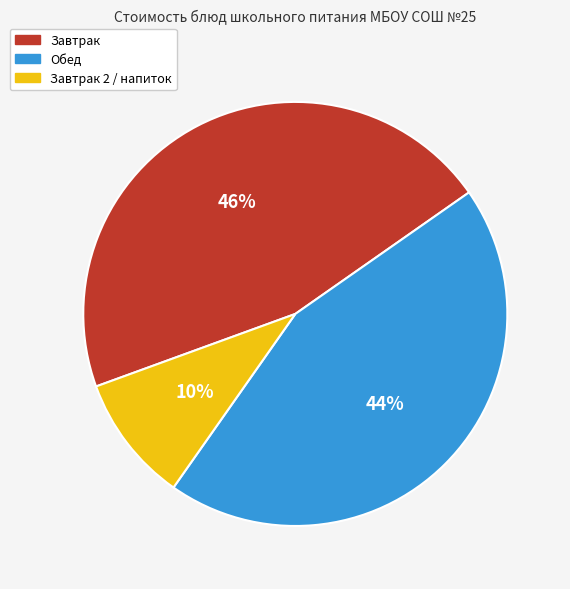

To the nearest percent, what is the average slice percentage?

33%